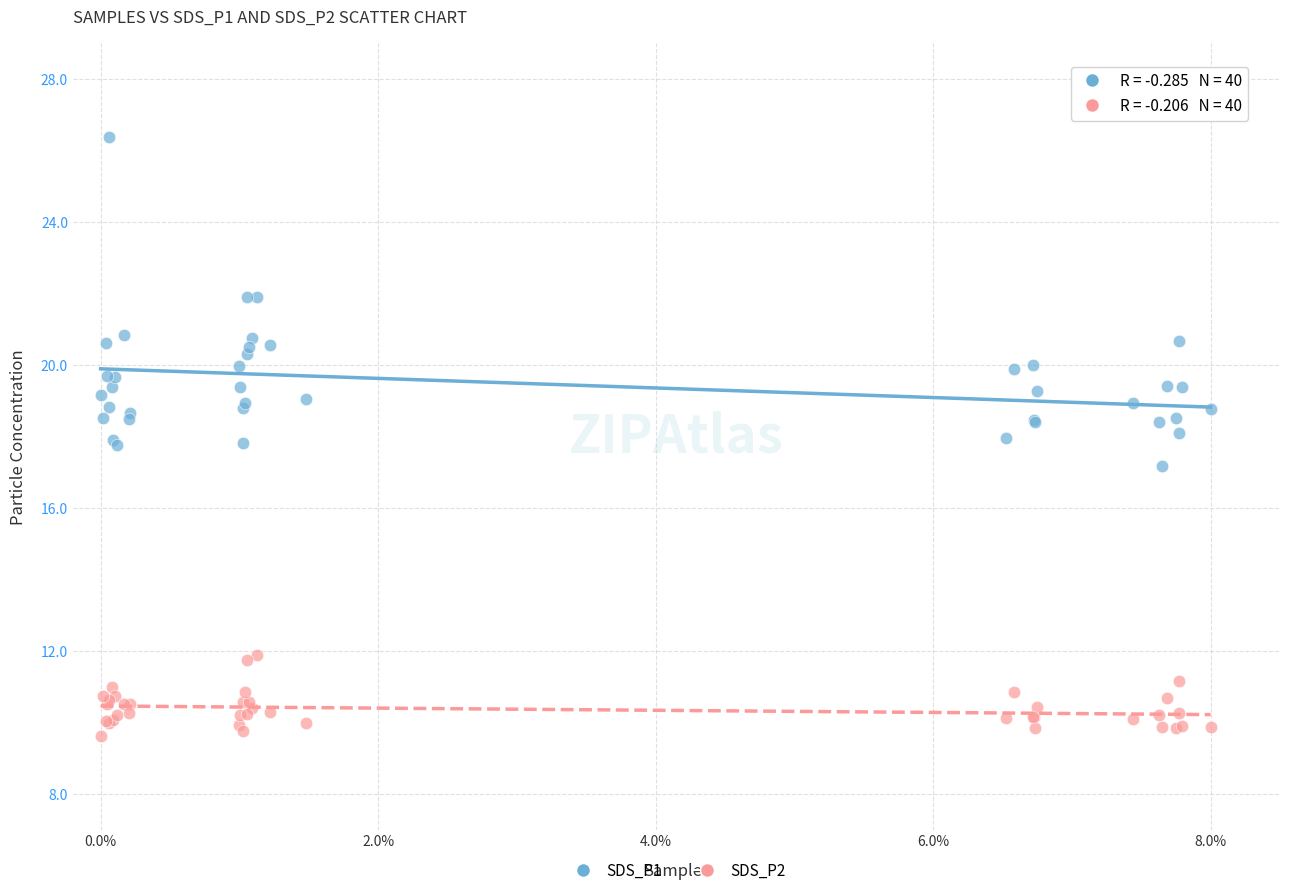

What are all the series names shown in the legend?

SDS_P1, SDS_P2